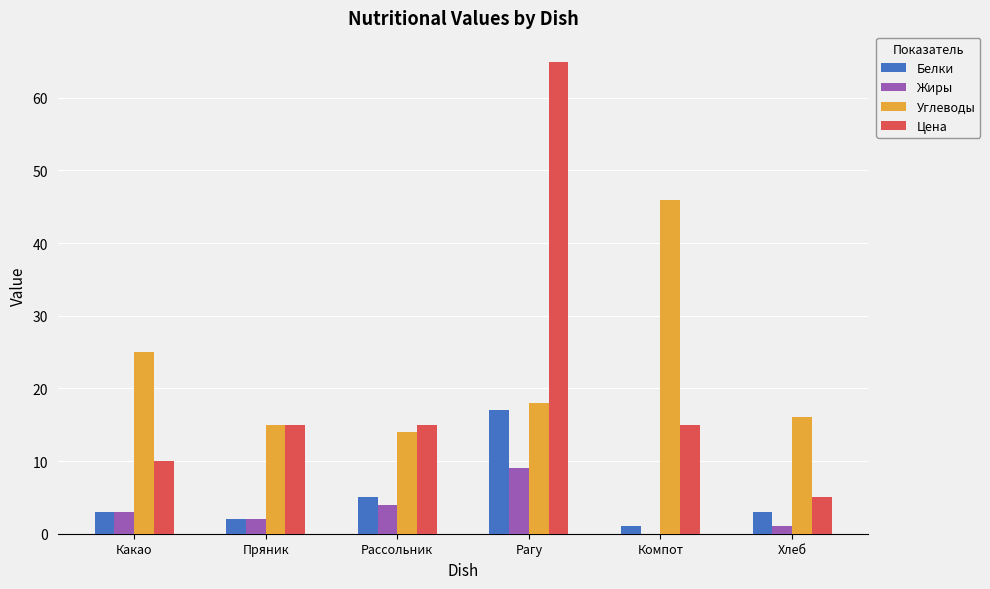

What is the total value across all series at Рагу?

109